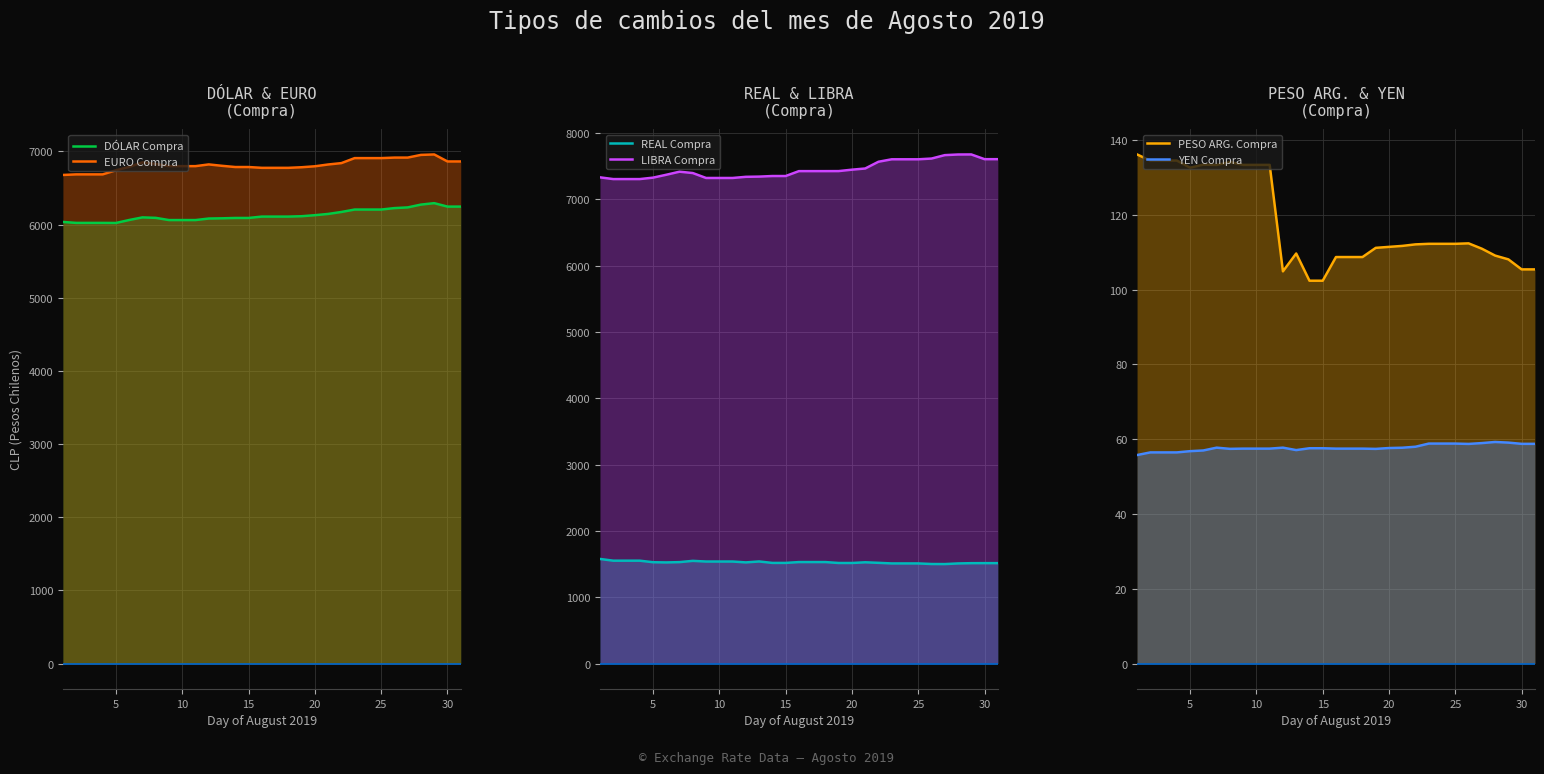

What is the lowest value of the REAL Compra series?

1499.6